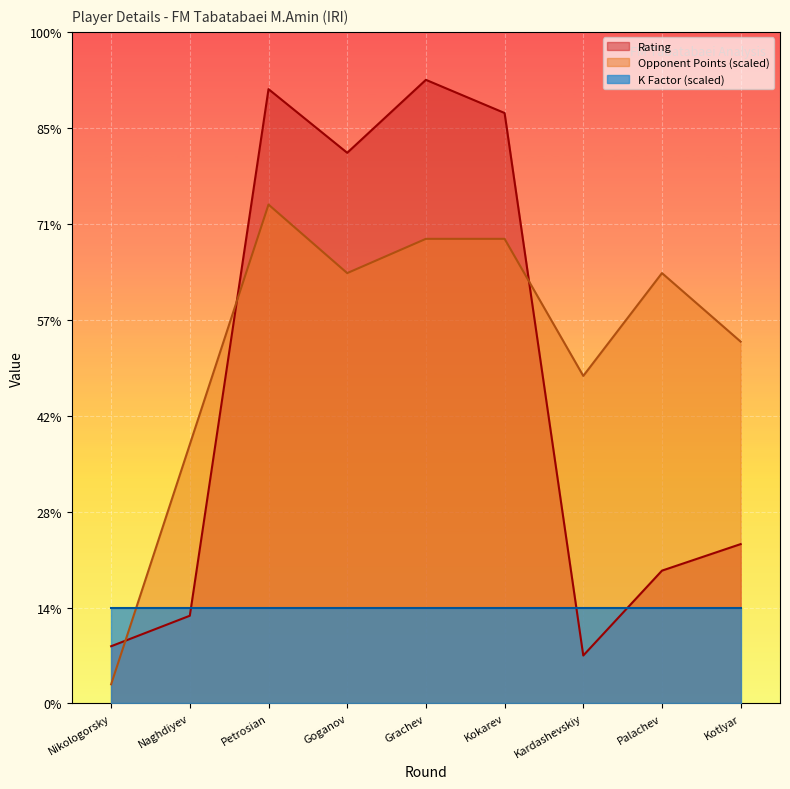

How many times do Rating and Opponent Points cross each other?

3